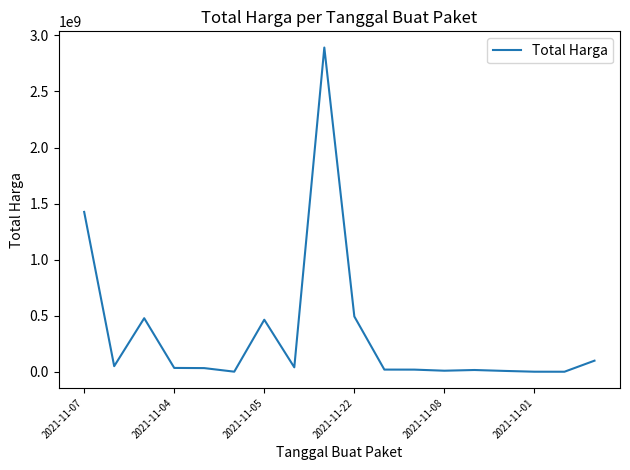

What is the difference between the maximum and minimum values?

2892044000